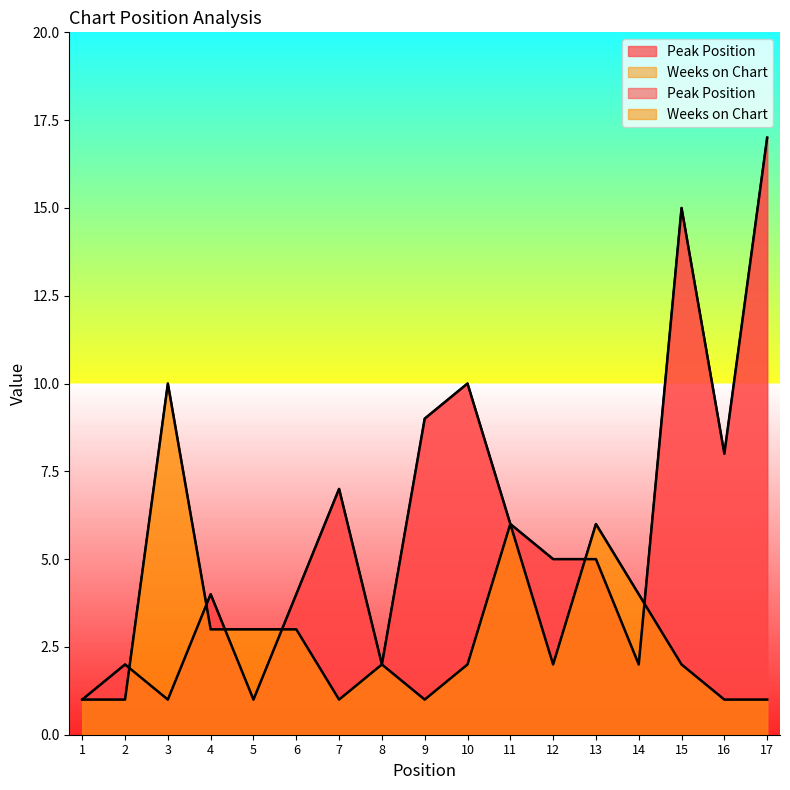

At how many categories does at least one series exceed 4?

10